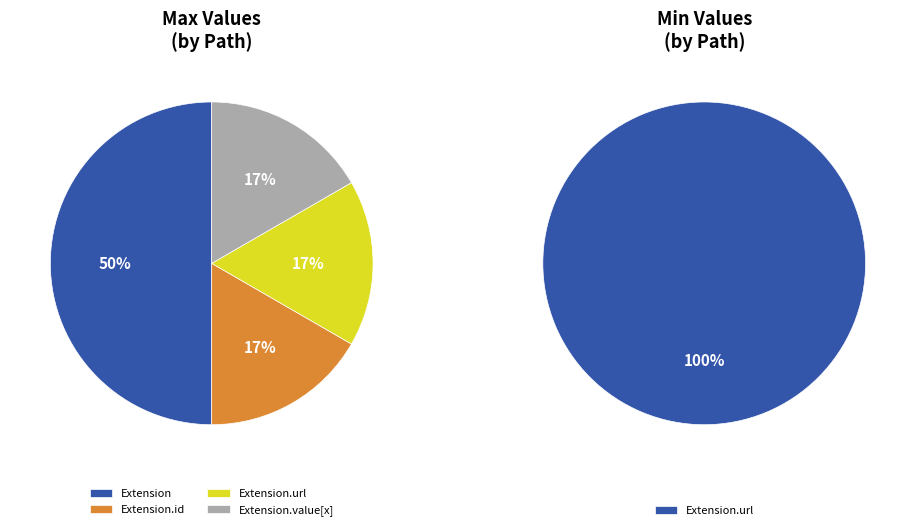

Combined, do Extension.extension and Extension.url account for over 50%?

Yes